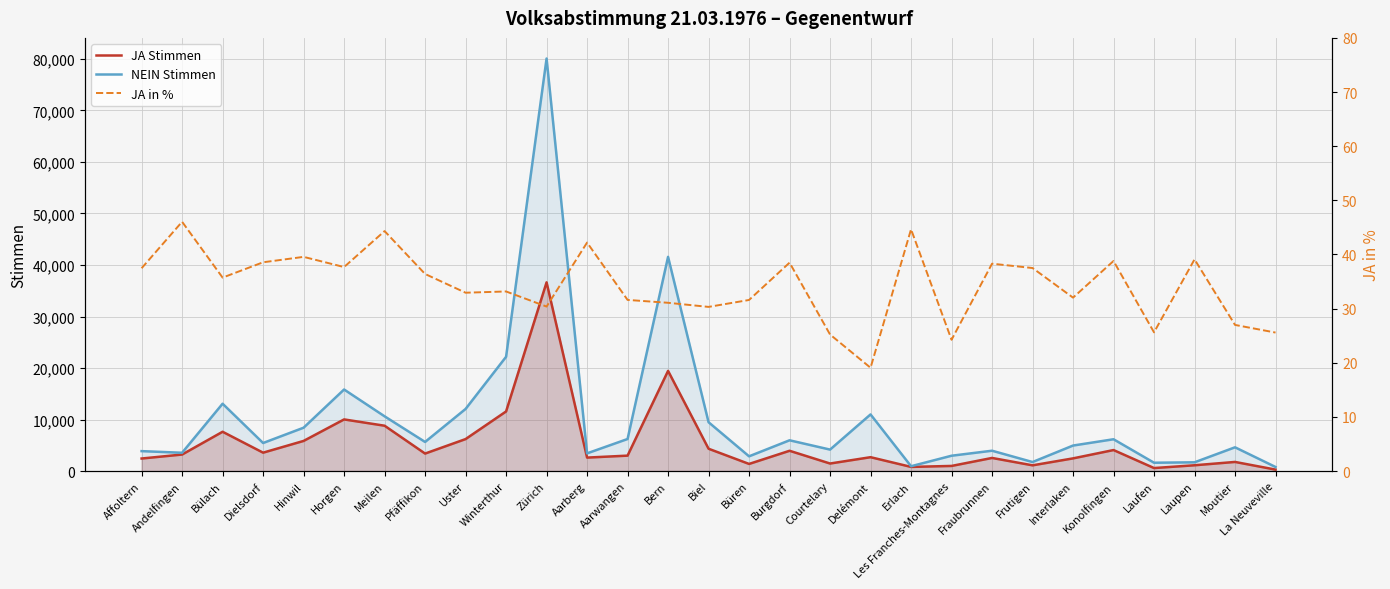

The value of NEIN Stimmen at Biel is 4466.8. True or false?

False